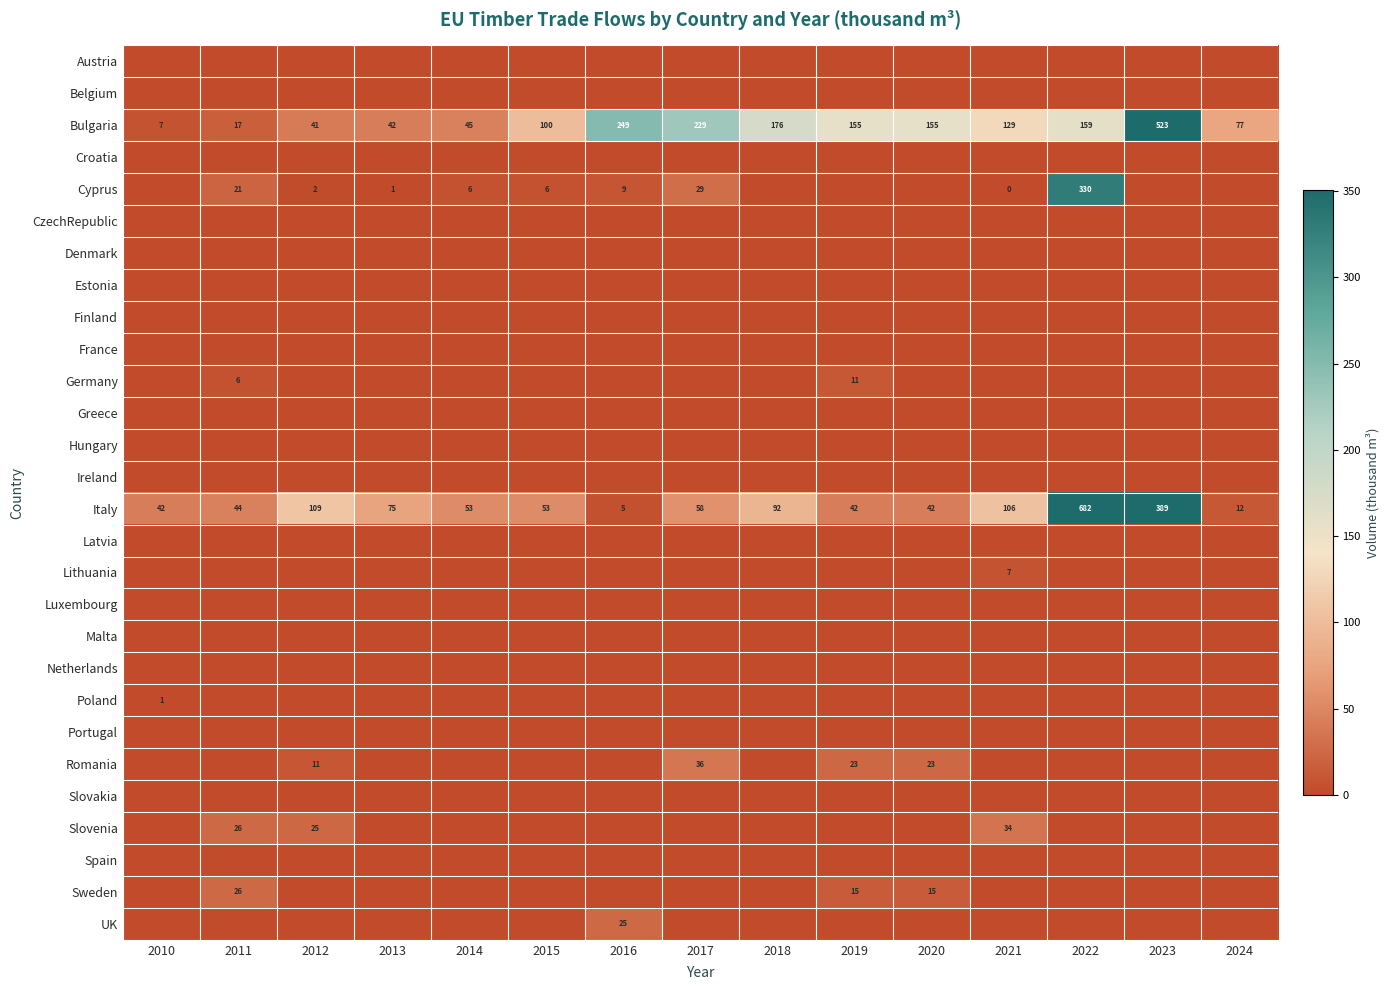

The Italy series shows 109 at 2012. True or false?

True